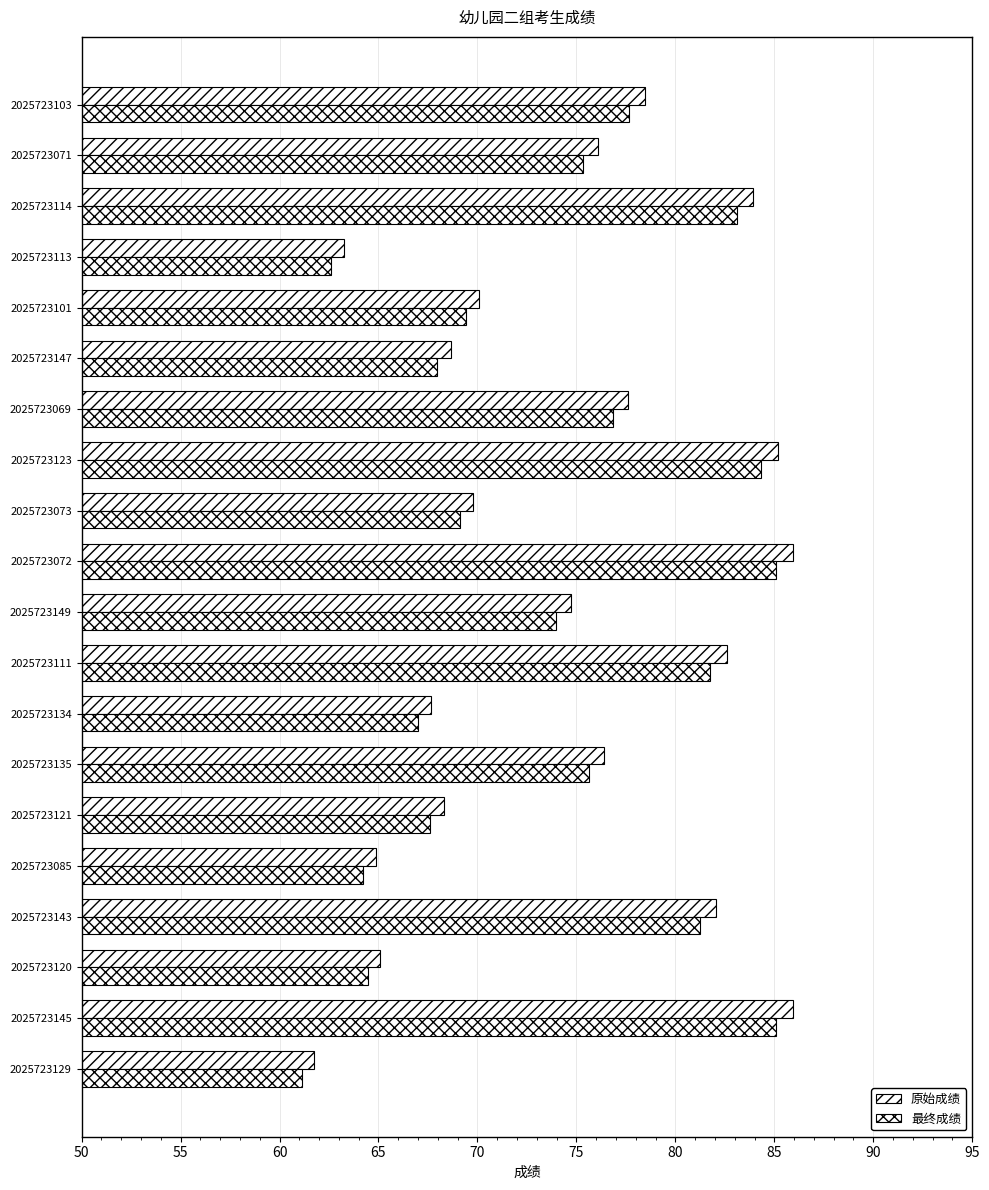

How many series are shown in this chart?

2